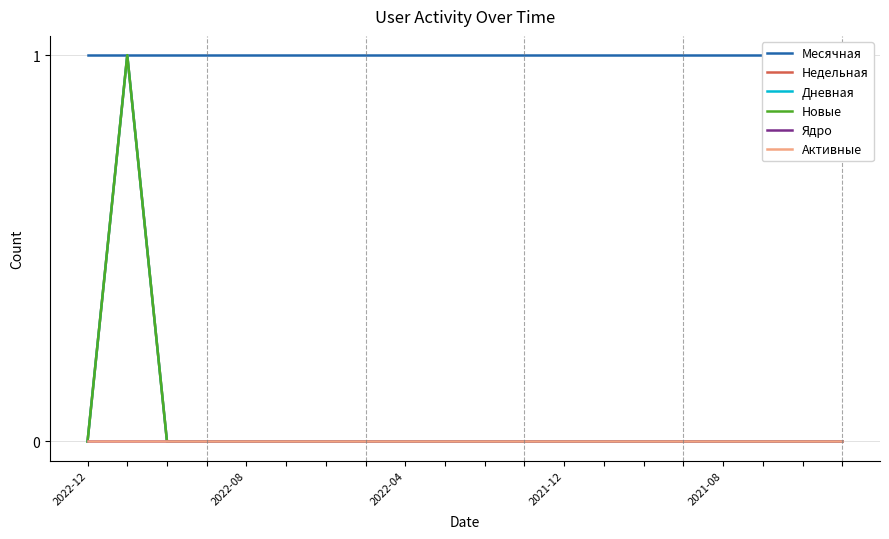

List the series in order of their peak value, lowest first.

Ядро, Активные, Месячная, Недельная, Дневная, Новые